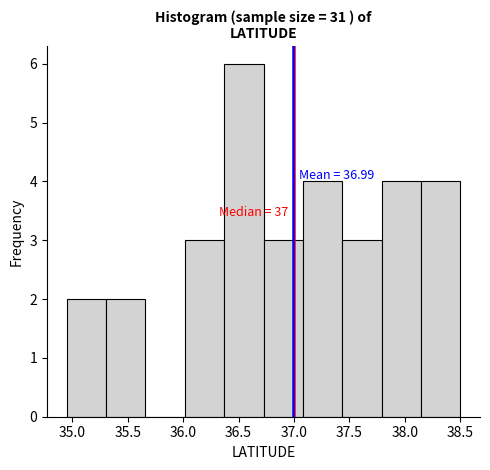

Which range on the x-axis has the tallest bar?

36.370 to 36.725